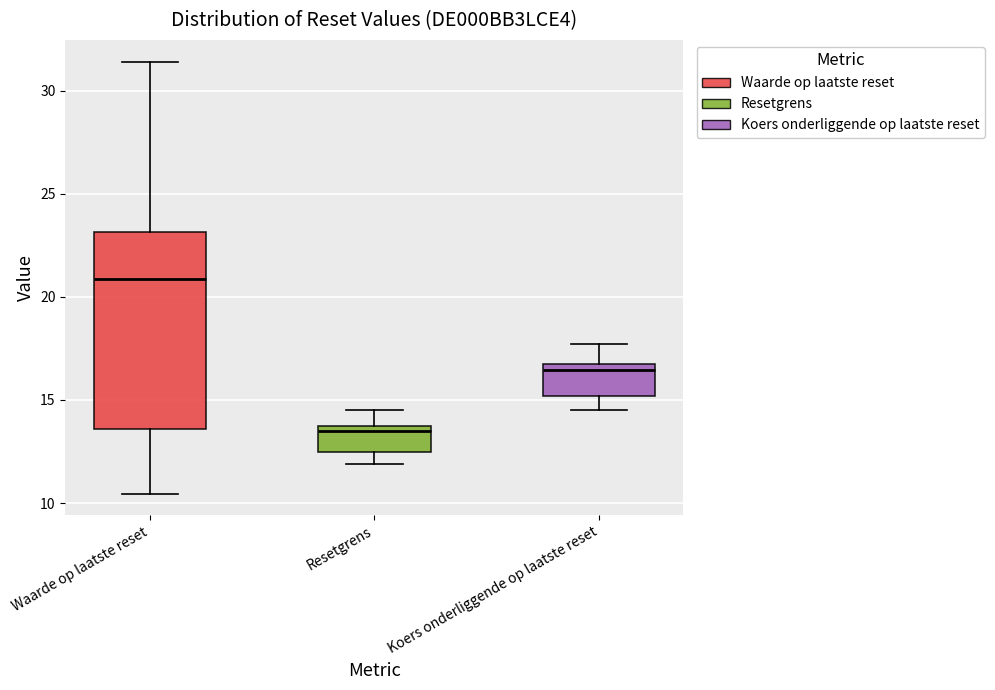

Reading left to right, read every box against the y-axis: the position of its median line, the range the box covers, and the ends of its whiskers. The values are not printed on the chart, so give them approximately, as read against the axis.

Waarde op laatste reset: median 21.0, box 13.5 to 23.0, whiskers 10.5 to 31.5
Resetgrens: median 13.5 (just below the box's upper edge), box 12.5 to 13.5, whiskers 12.0 to 14.5
Koers onderliggende op laatste reset: median 16.5, box 15.0 to 17.0, whiskers 14.5 to 17.5